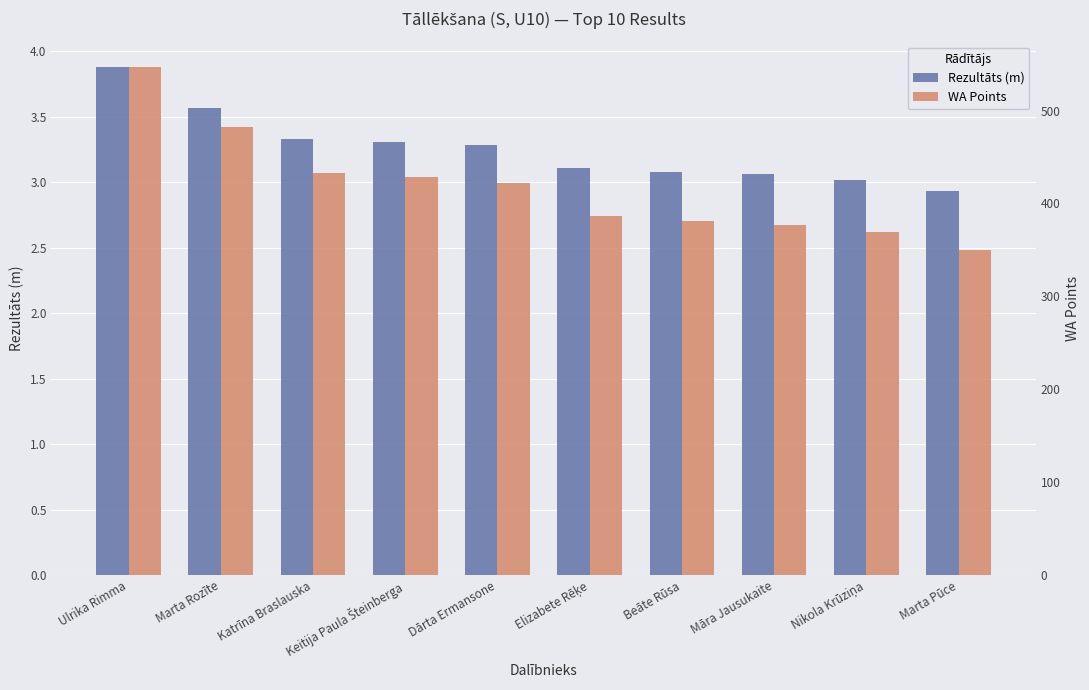

How many values in the WA Points series are below 422?

5